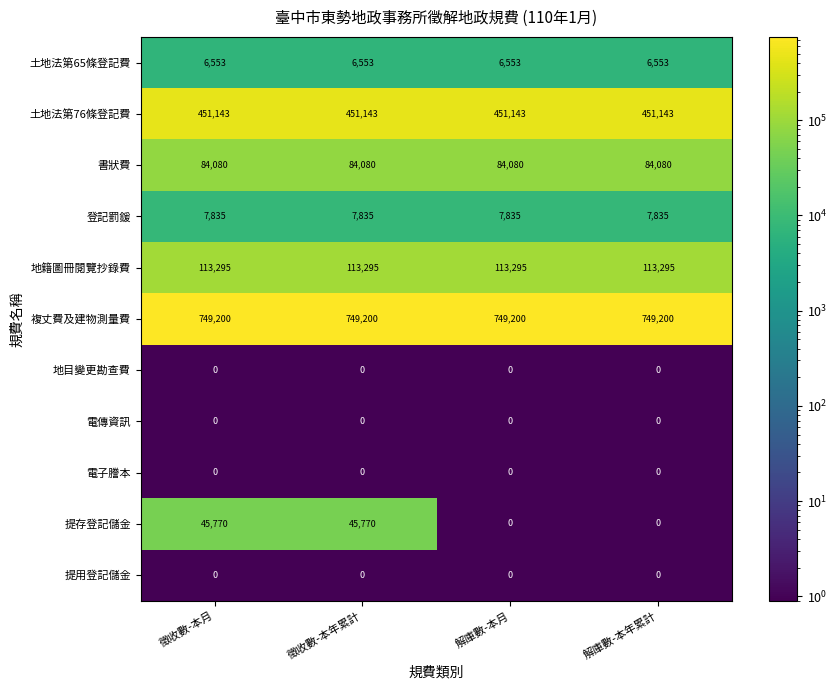

Between 徵收數-本年累計 and 解庫數-本月, which series saw the biggest shift?

提存登記儲金